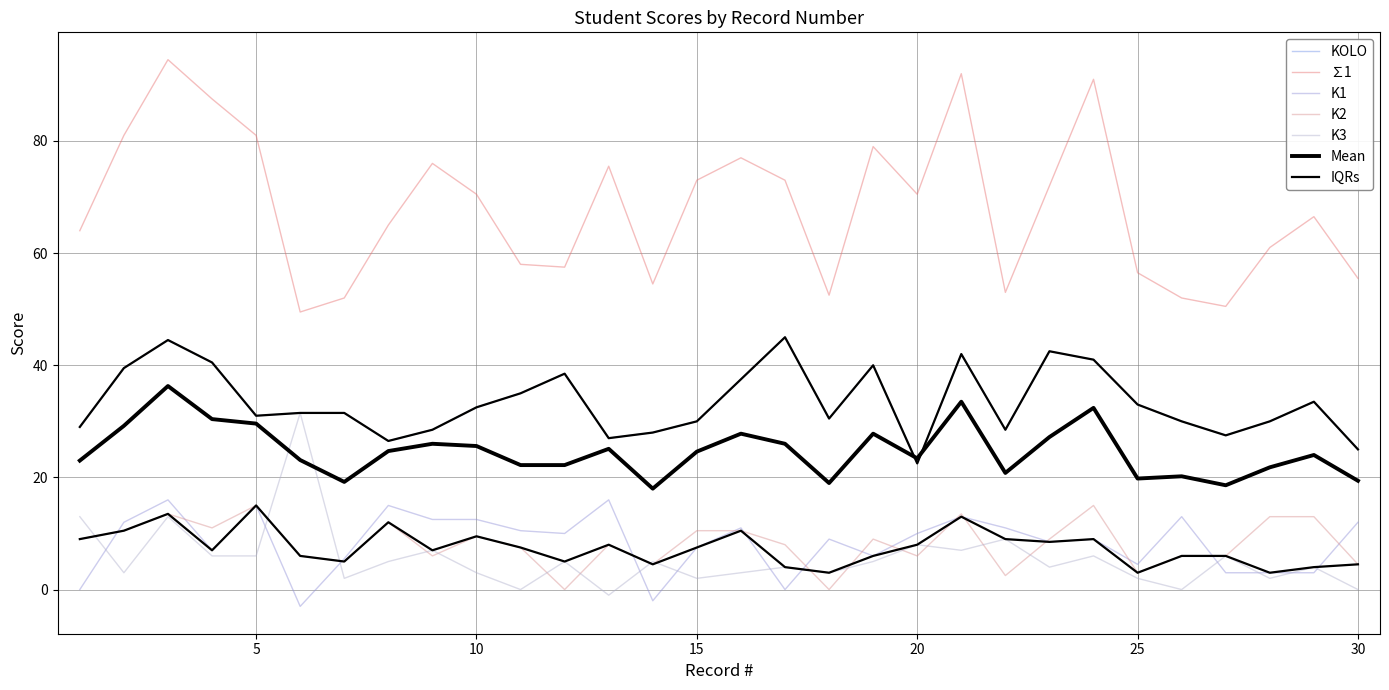

How many values in the K2 series are below 9?

15